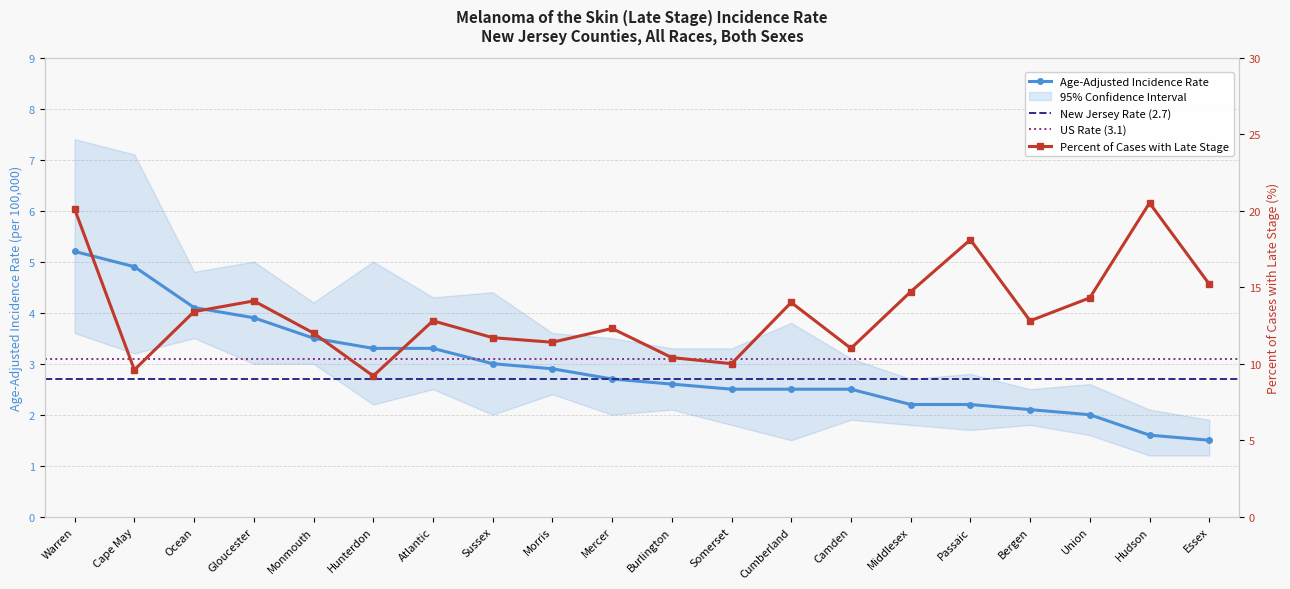

The value of Age-Adjusted Incidence Rate at Cape May is 1.2. True or false?

False